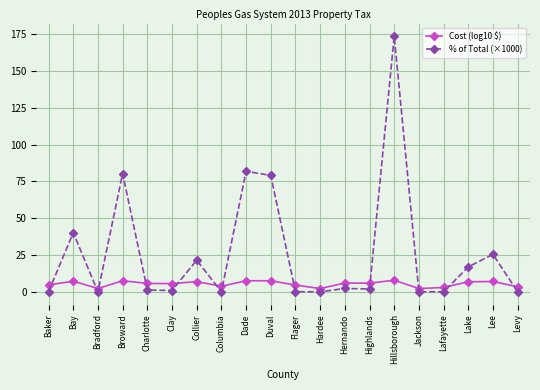

What is the maximum value shown in the chart?

173.6